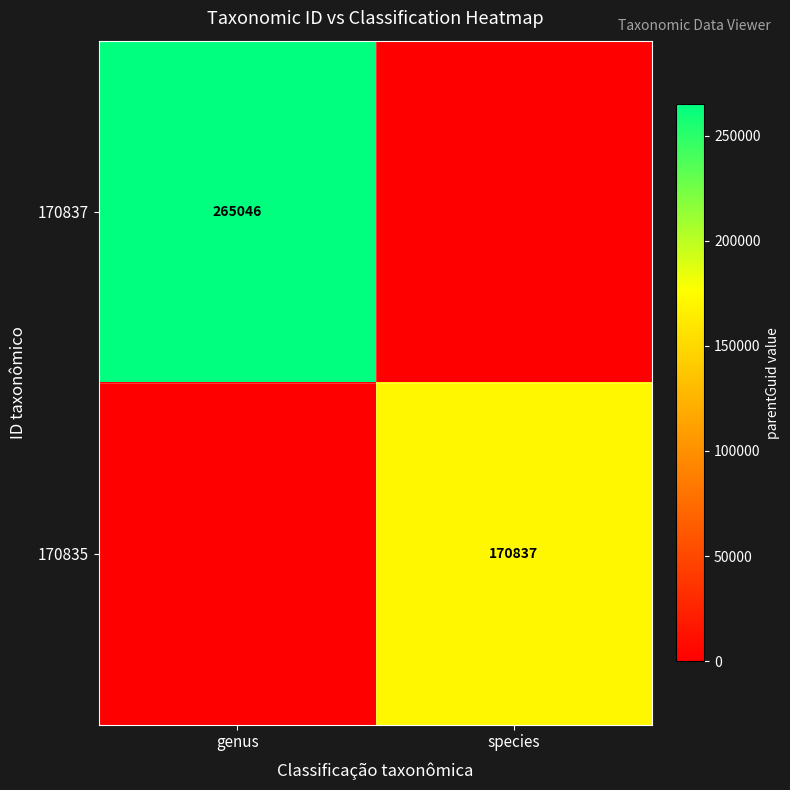

Is it true that 170835 equals 170837 at species?

True